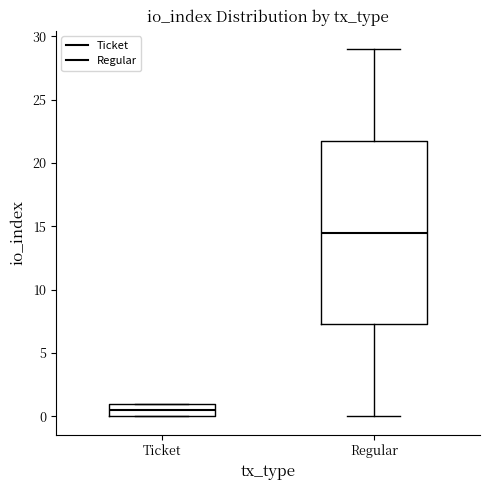

Where is the lower edge of the box for Regular on the y-axis? The values are not printed on the chart, so give them approximately, as read against the axis.

7.5